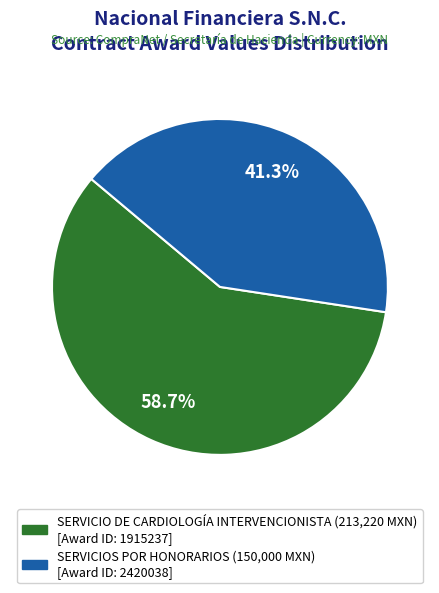

Is there a majority slice in this chart?

Yes